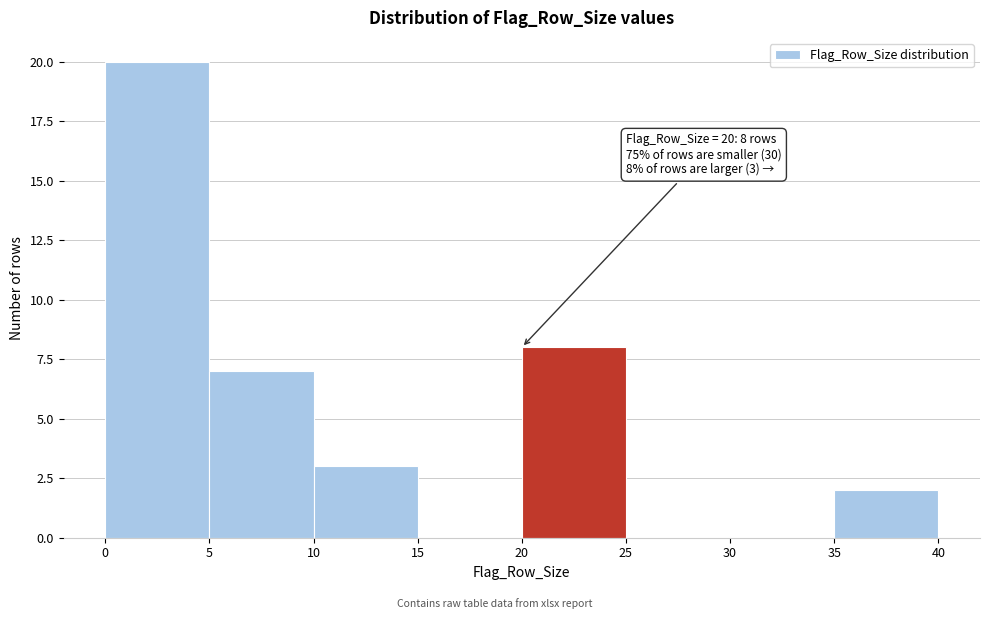

Over which range of the x-axis is the bar tallest?

0 to 5